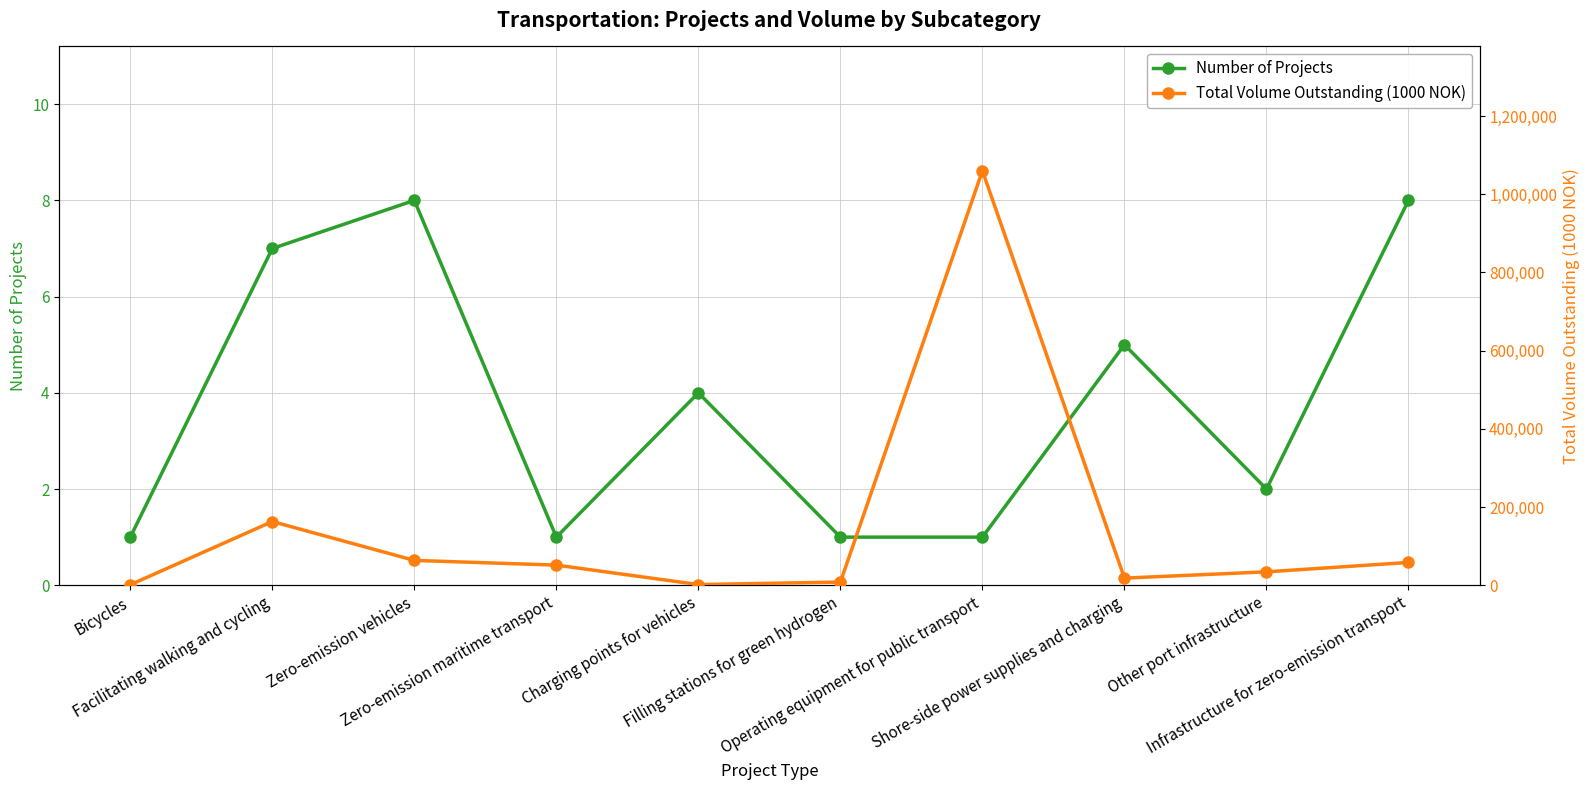

How many lines are shown in the chart?

2